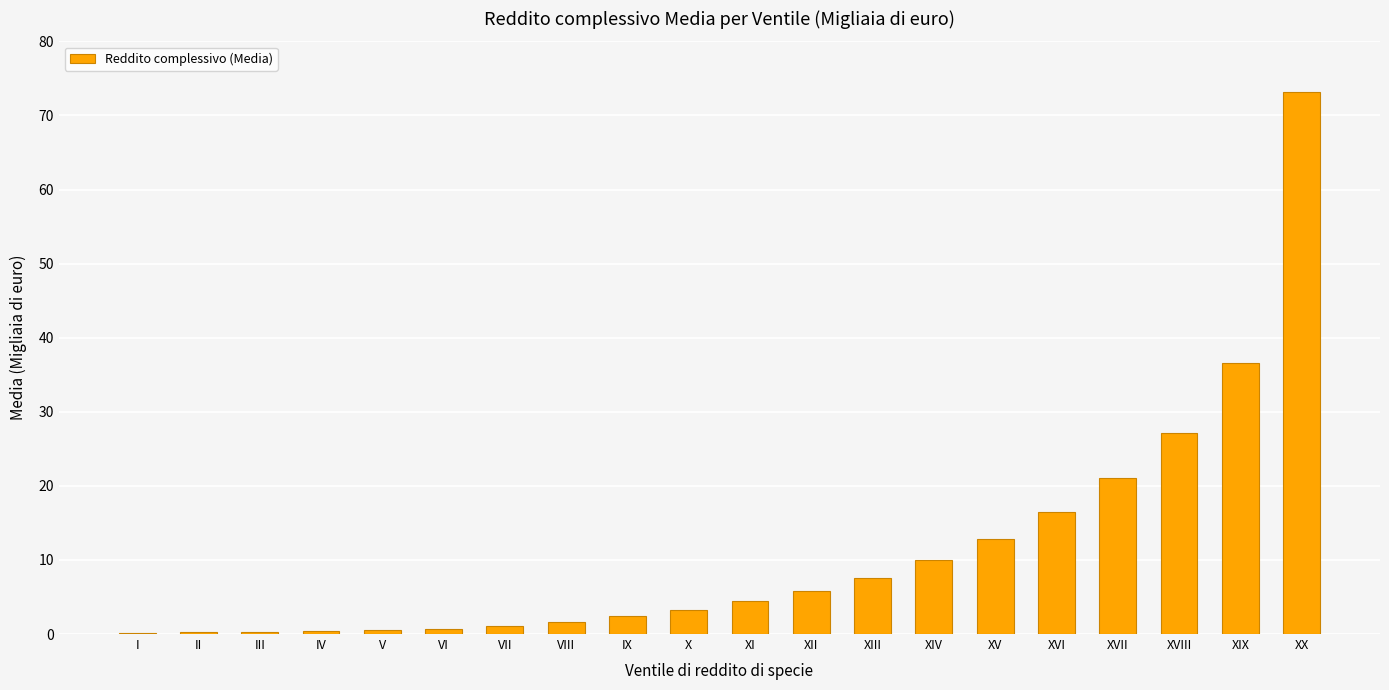

Which has a higher value, IX or XVII?

XVII